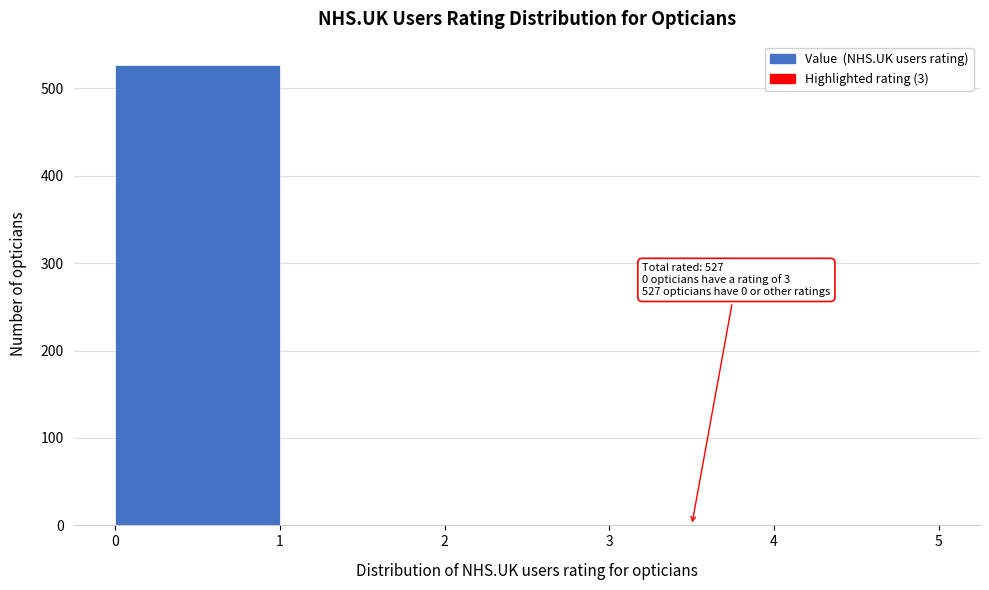

Over which range of the x-axis is the bar tallest?

0 to 1